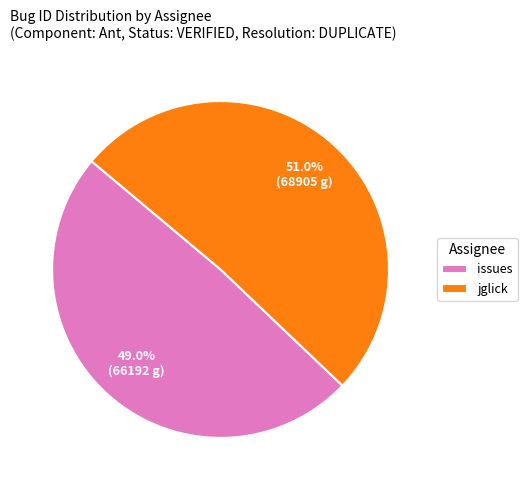

Combined, what portion of the pie is issues and jglick?

100.0%